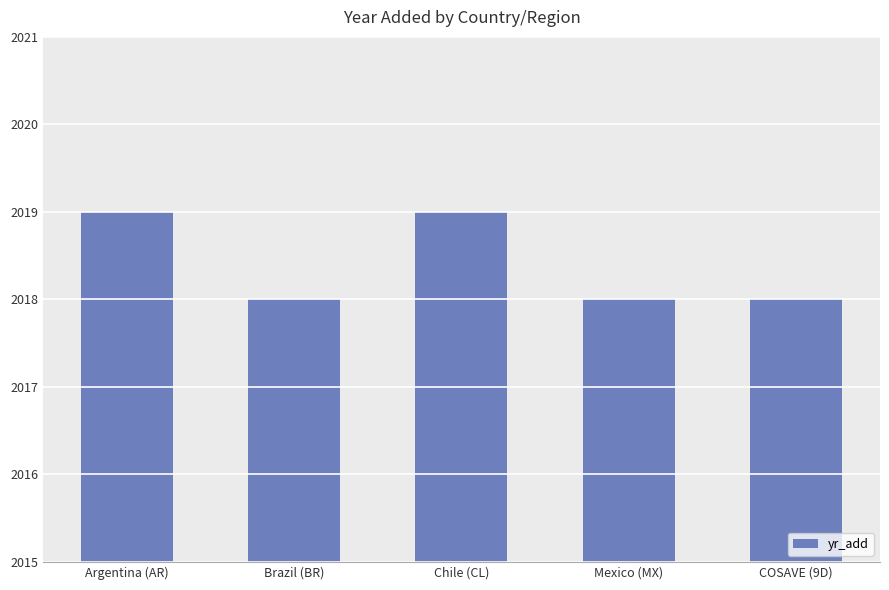

Which has a higher value, COSAVE (9D) or Argentina (AR)?

Argentina (AR)